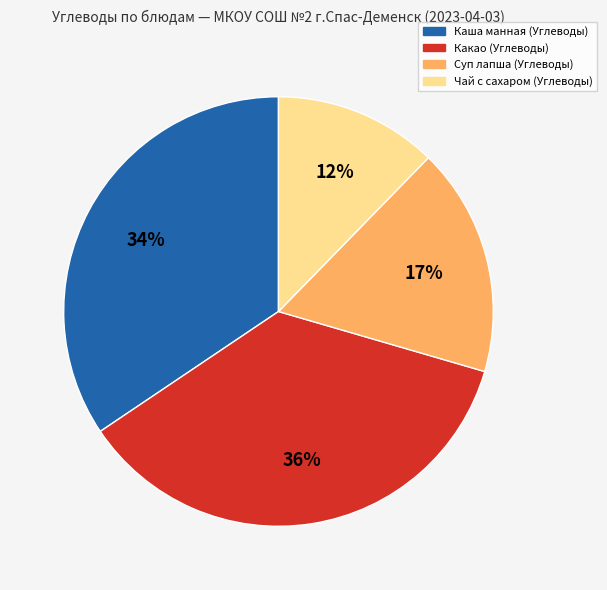

The Чай с сахаром (Углеводы) slice represents 22% of the pie. True or false?

False